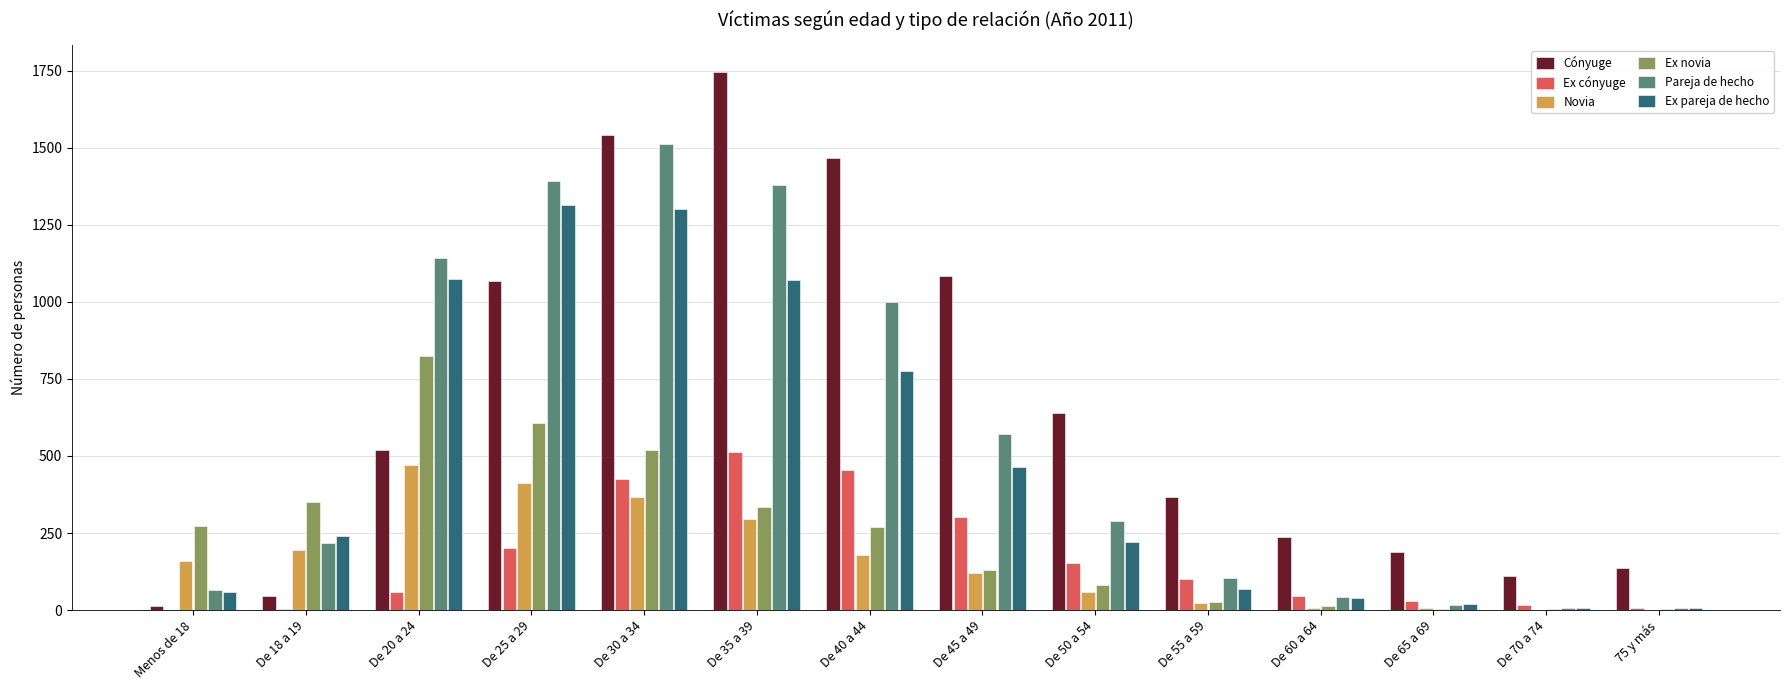

Which series has the largest total across all categories?

Cónyuge